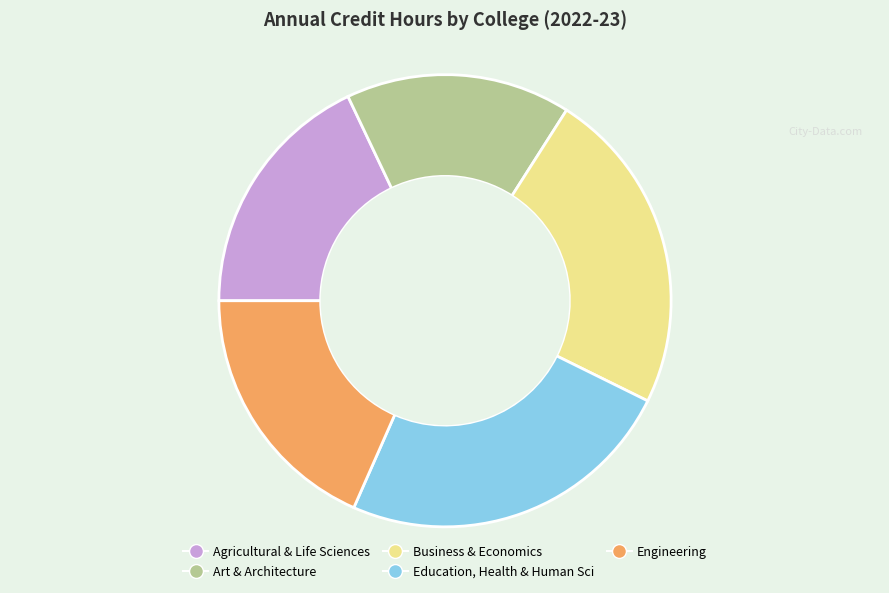

What is the ratio of the value at Engineering to the value at Agricultural & Life Sciences?

1.0